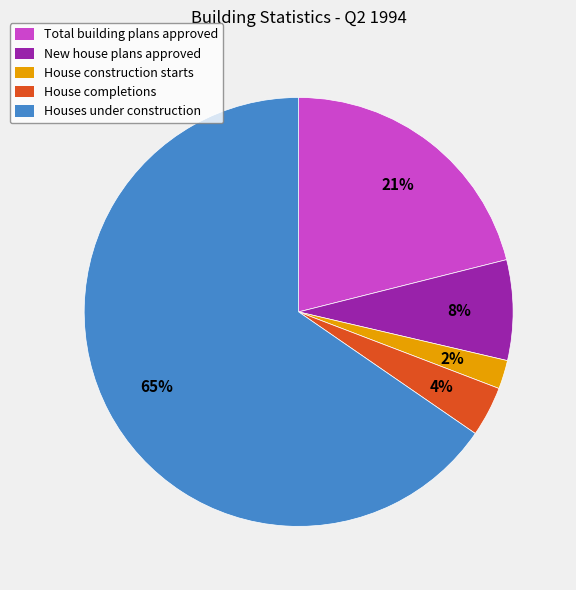

To the nearest percent, what is the average slice percentage?

20%